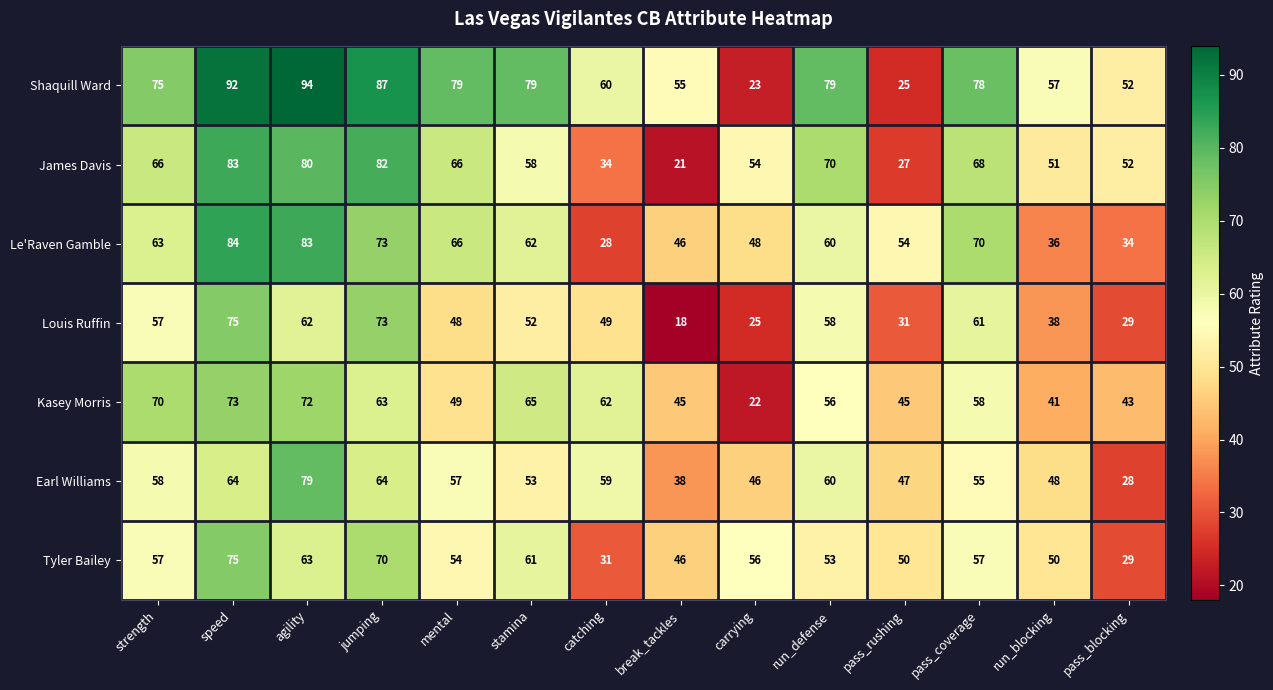

Between jumping and carrying, which series saw the biggest shift?

Shaquill Ward